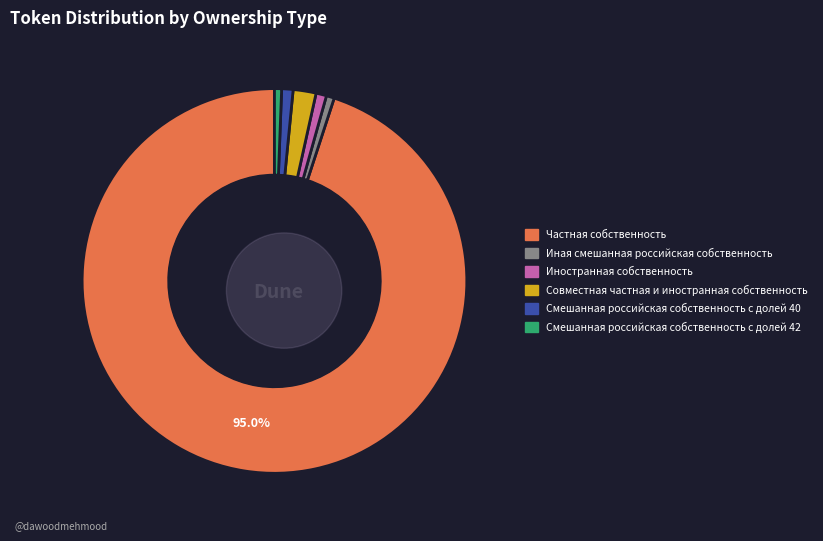

Count the number of slices in the pie.

6